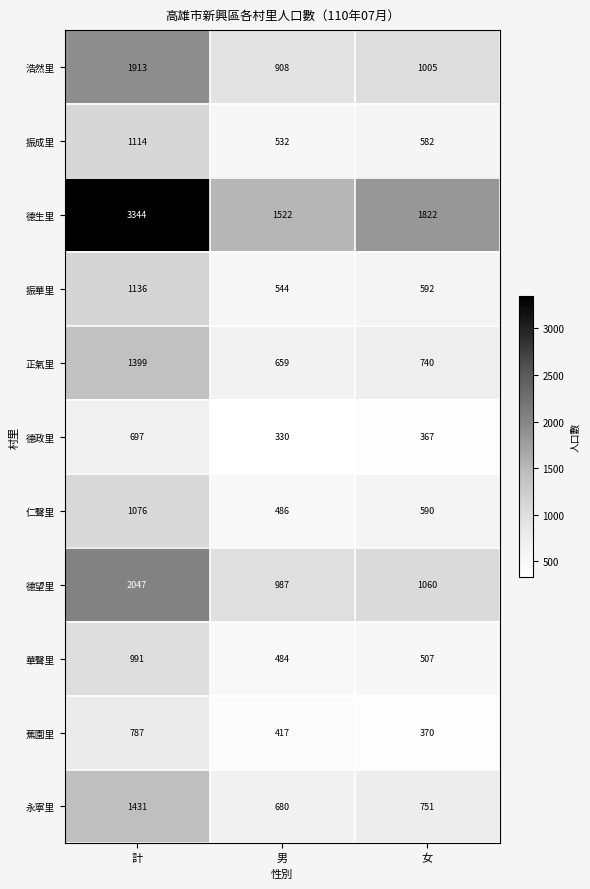

Which series changed the most between 計 and 女?

德生里